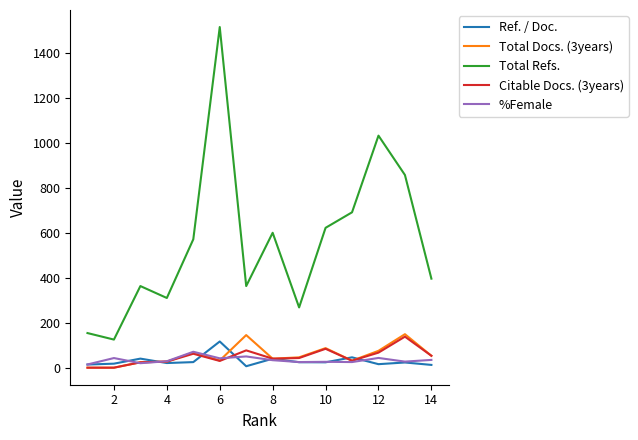

Which series has the largest total across all categories?

Total Refs.